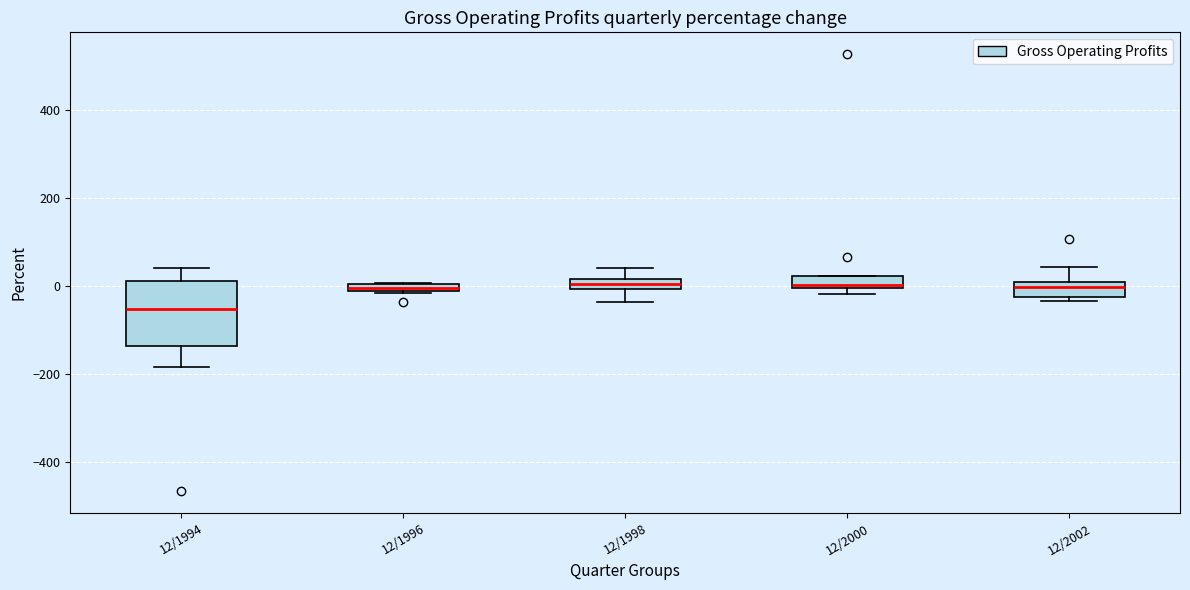

Which box is the tallest, from its lower edge to its upper edge?

12/1994